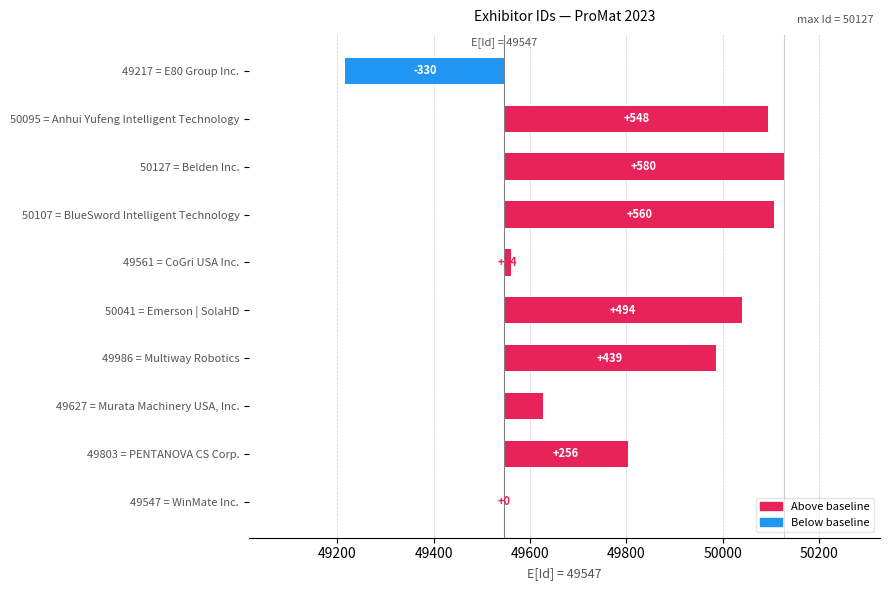

What is the difference between the maximum and second lowest values?

580